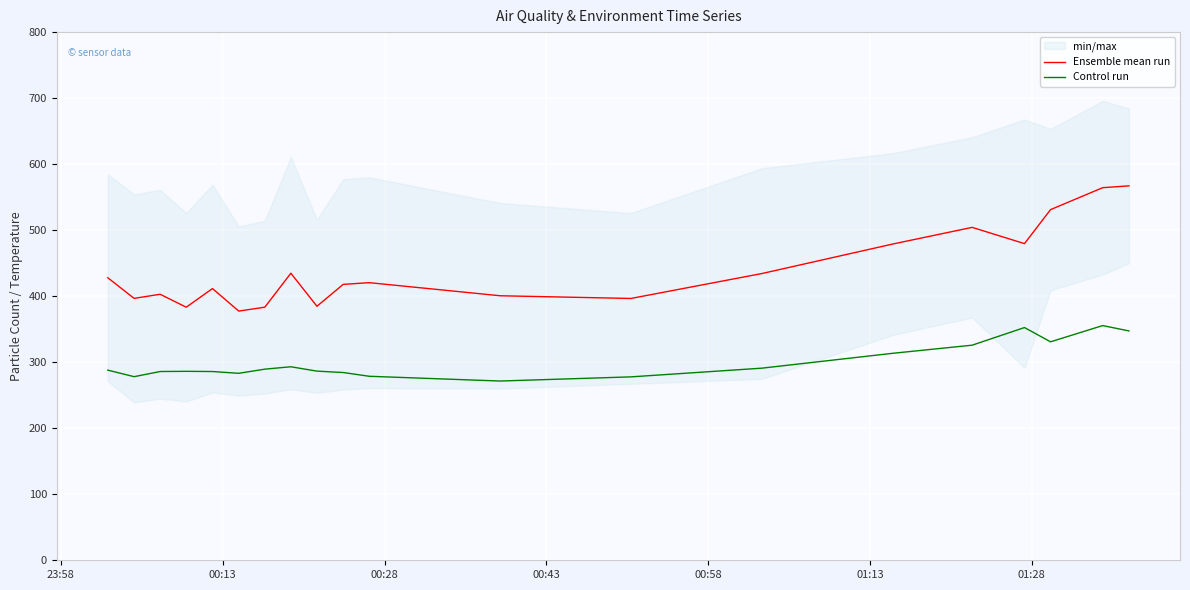

What is the lowest value of the Control run series?

271.5